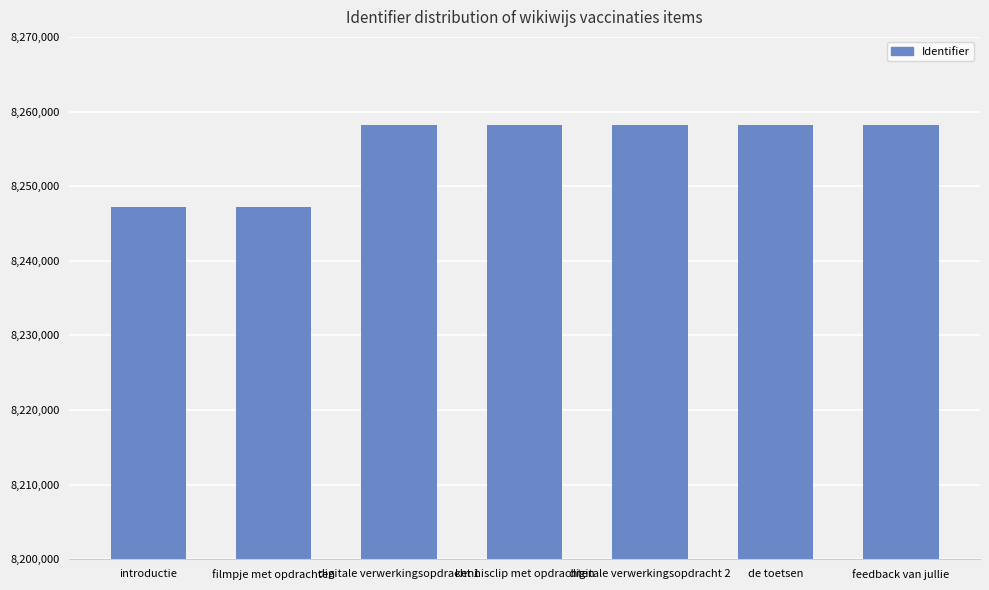

How many bars are there in total?

7